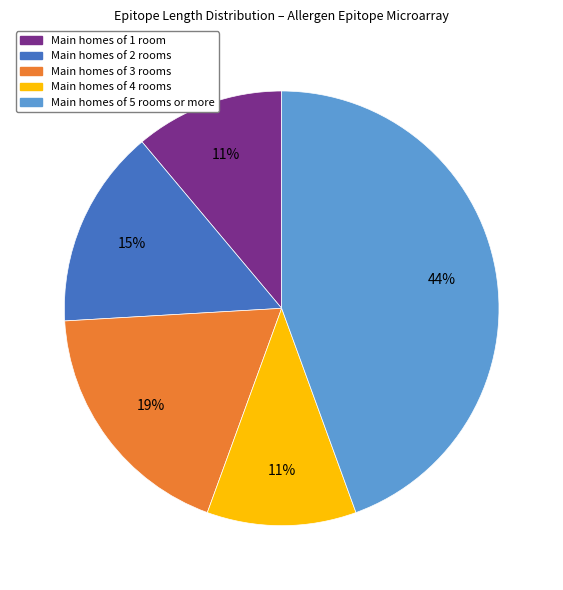

To the nearest percent, what is the difference between the largest and smallest slice percentages?

33%